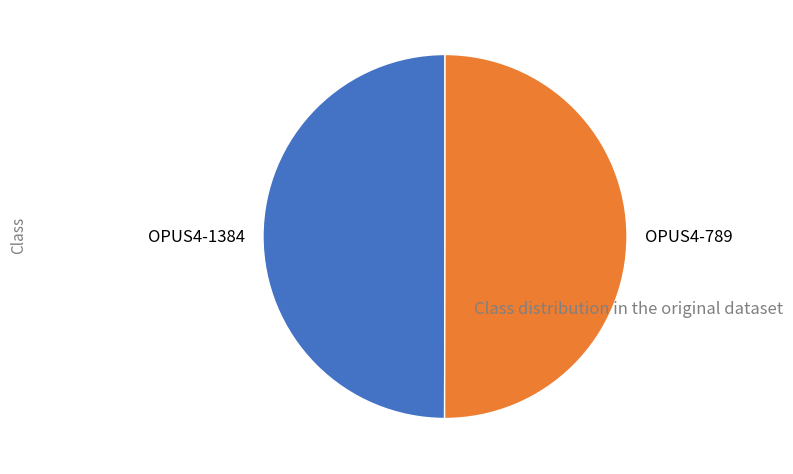

Count the number of slices in the pie.

2